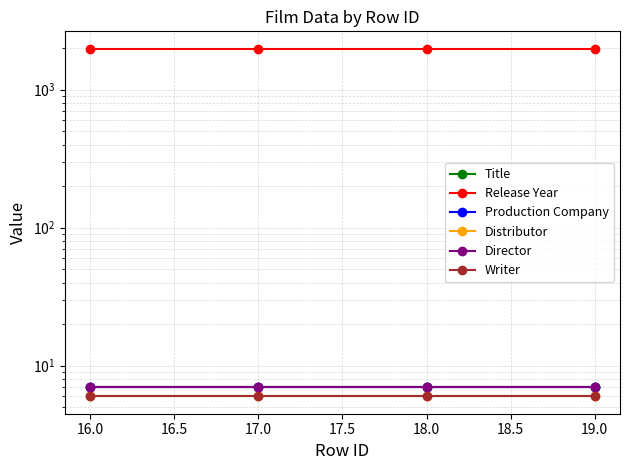

Which series has the largest range (max minus min)?

Title